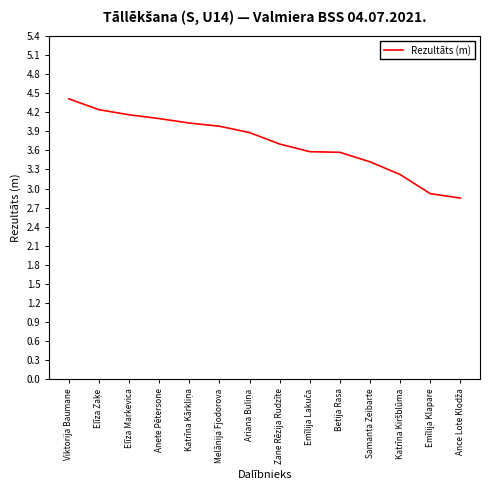

How many lines are shown in the chart?

1